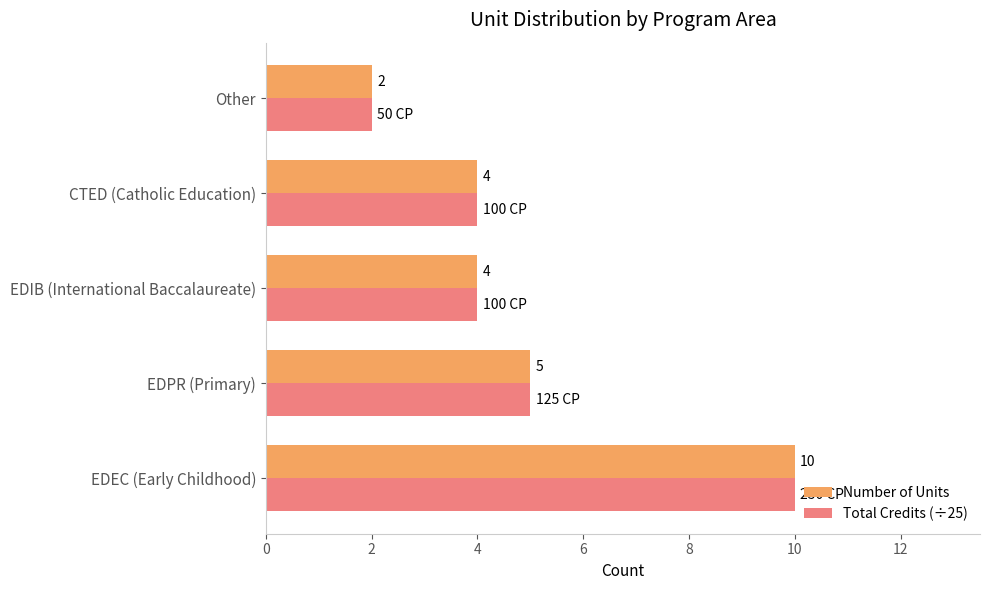

True or false: Total Credits (÷25) has a value of 10 at EDEC (Early Childhood).

True